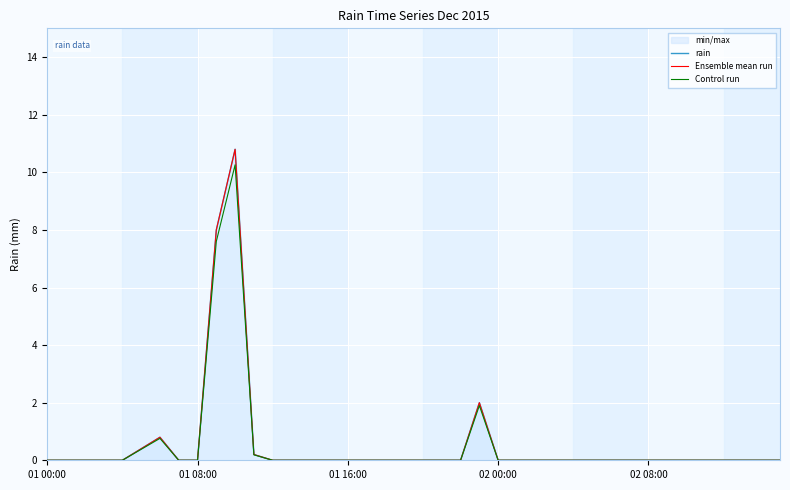

What is the difference between the rain values at 6 and 24?

0.8